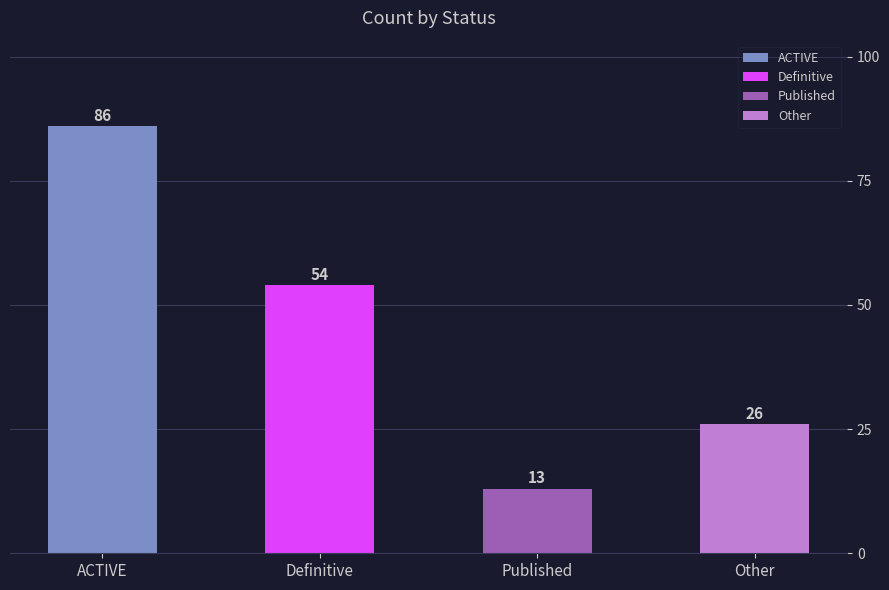

List the labels in order of value, largest first.

ACTIVE, Definitive, Other, Published